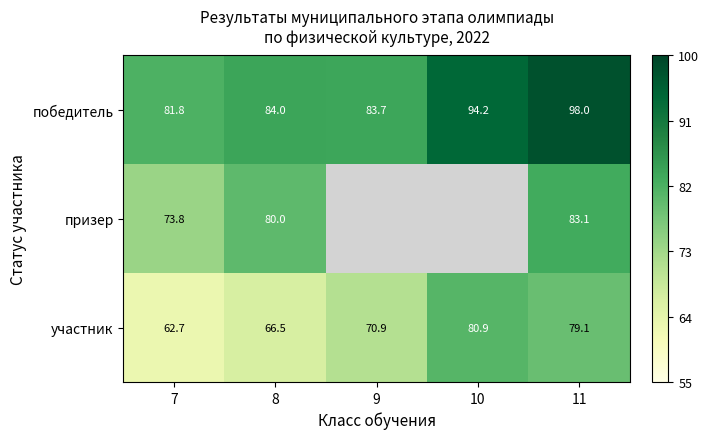

Is the value of участник at 11 greater than the value of призер at 7?

Yes